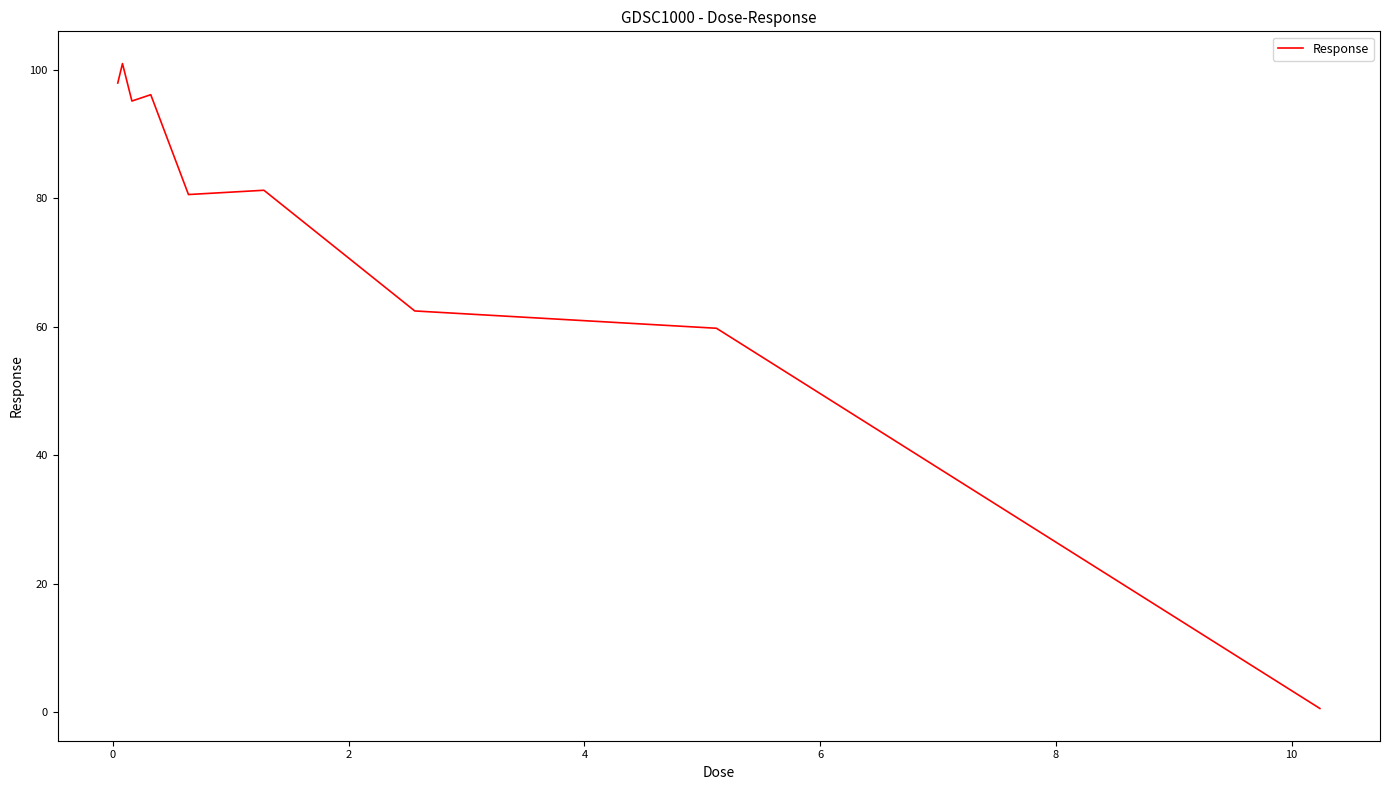

What is the maximum value shown in the chart?

100.9